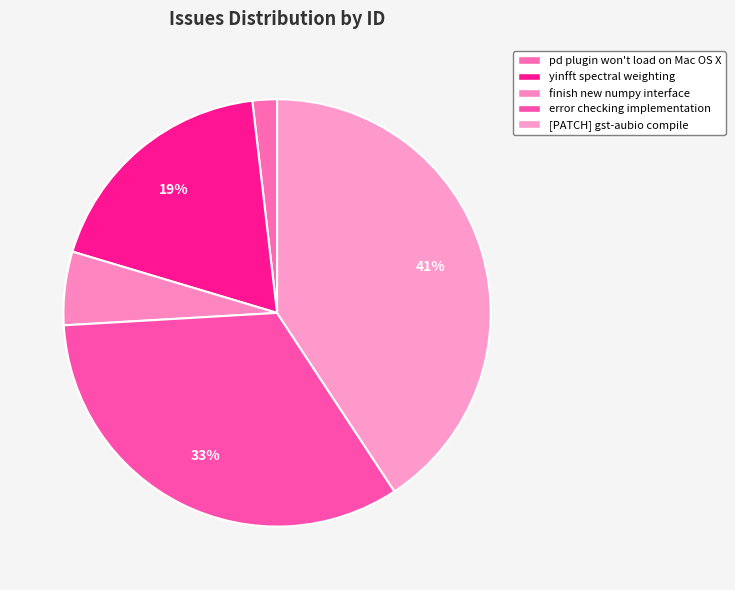

Rank the categories by value from lowest to highest.

pd plugin won't load on Mac OS X, finish new numpy interface, yinfft spectral weighting, error checking implementation, [PATCH] gst-aubio compile